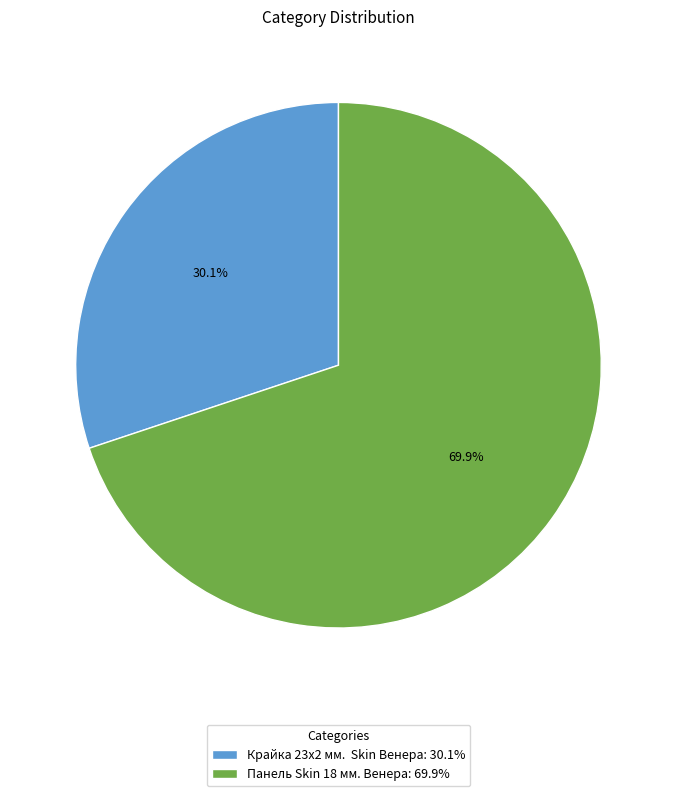

Count the number of slices in the pie.

2